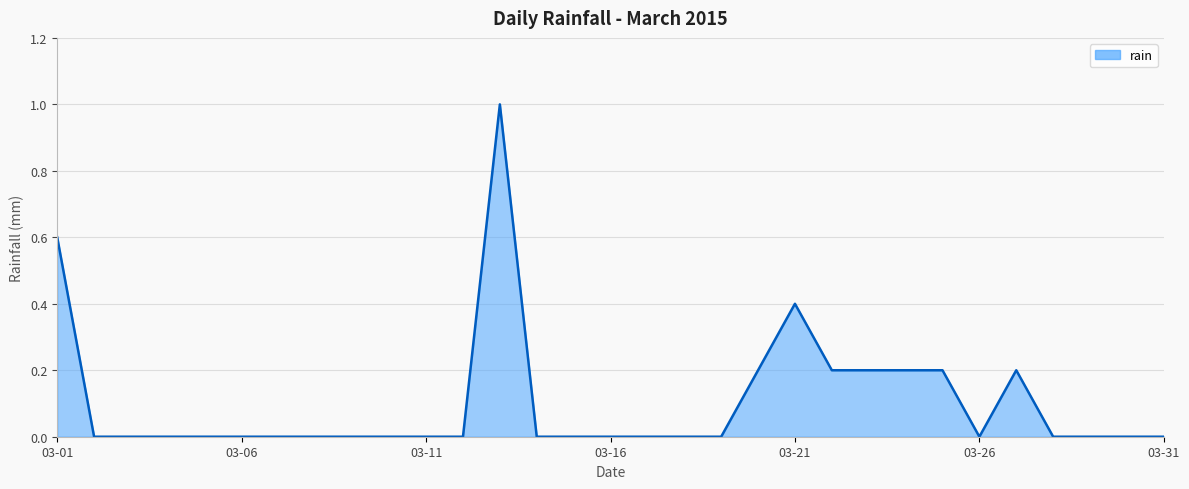

What is the maximum value shown in the chart?

1.0